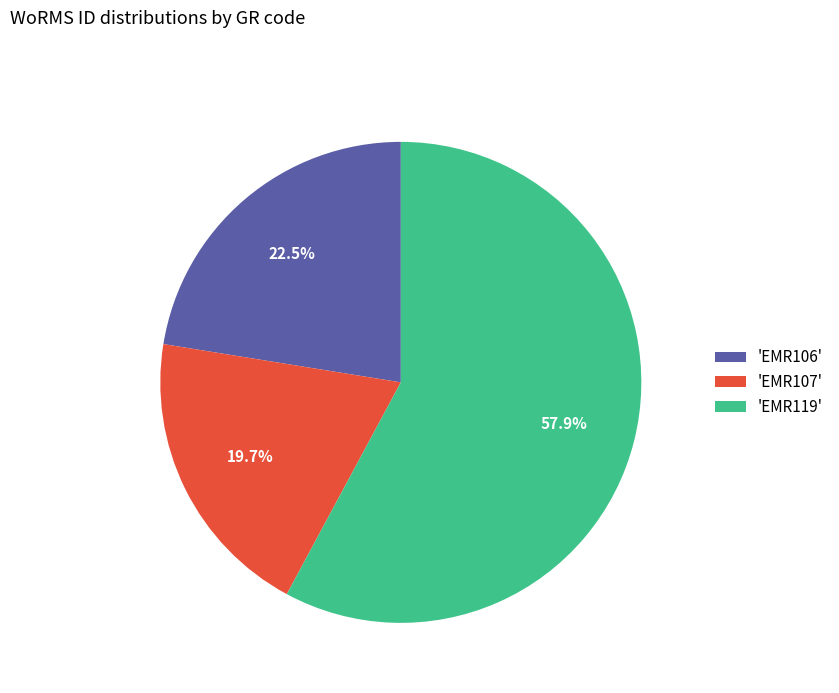

Approximately how many times larger is the value at 'EMR107' compared to 'EMR119'?

0.3